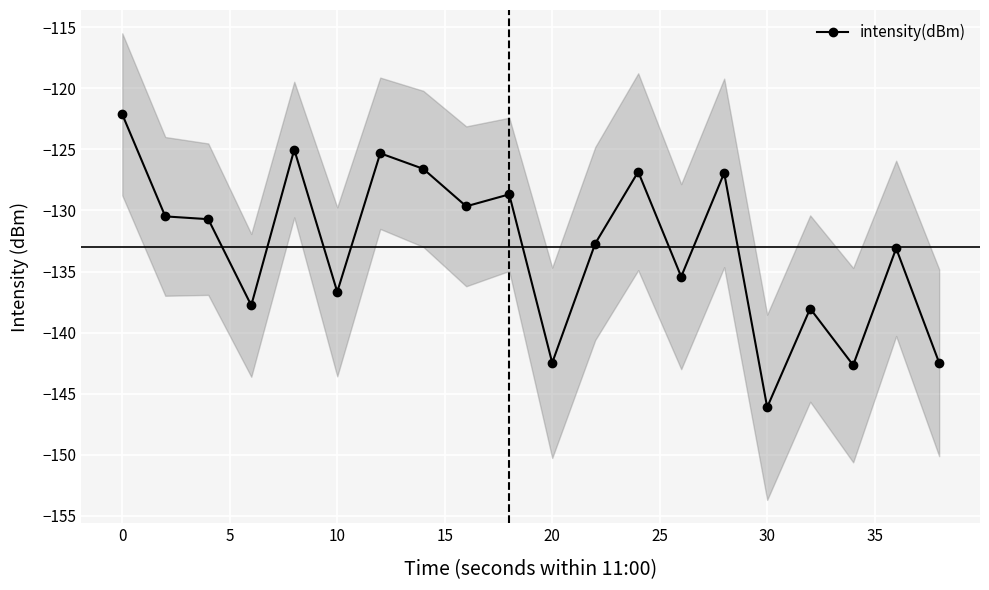

What is the minimum value for intensity(dBm)?

-146.1